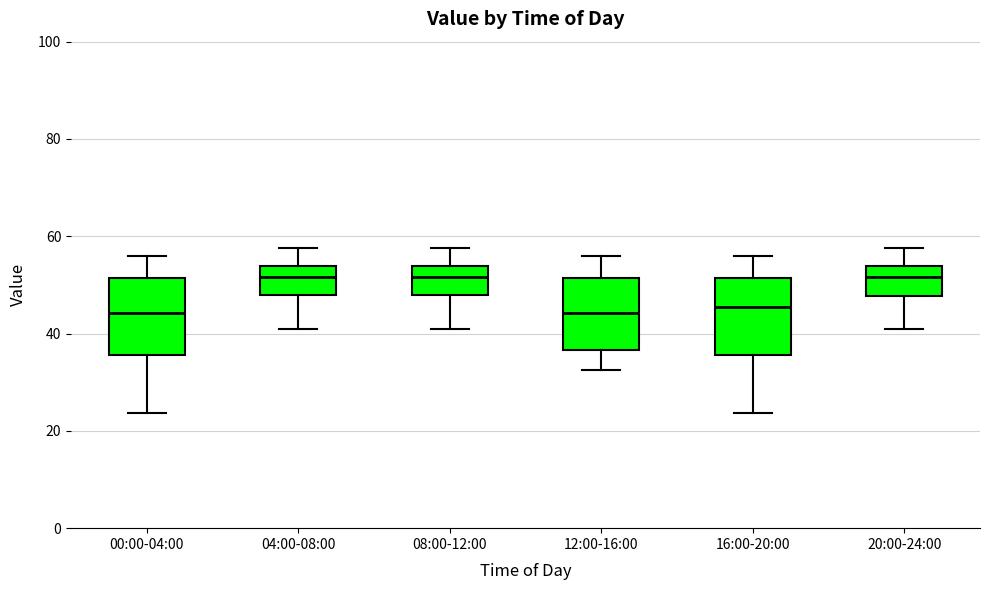

Reading left to right, read every box against the y-axis: the position of its median line, the range the box covers, and the ends of its whiskers. The values are not printed on the chart, so give them approximately, as read against the axis.

00:00-04:00: median 44, box 36 to 52, whiskers 24 to 56
04:00-08:00: median 52, box 48 to 54, whiskers 42 to 58
08:00-12:00: median 52, box 48 to 54, whiskers 42 to 58
12:00-16:00: median 44, box 36 to 52, whiskers 32 to 56
16:00-20:00: median 46, box 36 to 52, whiskers 24 to 56
20:00-24:00: median 52, box 48 to 54, whiskers 42 to 58